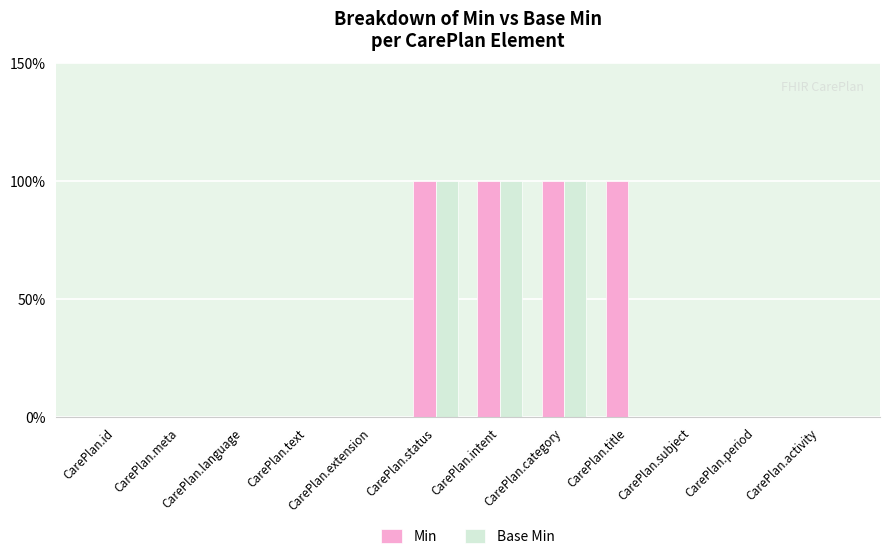

What are all the series names shown in the legend?

Min, Base Min